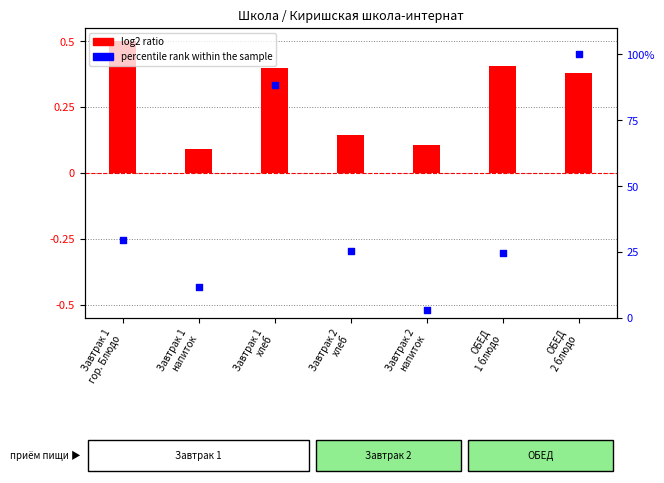

Which series has the widest spread of Y values?

percentile rank within the sample